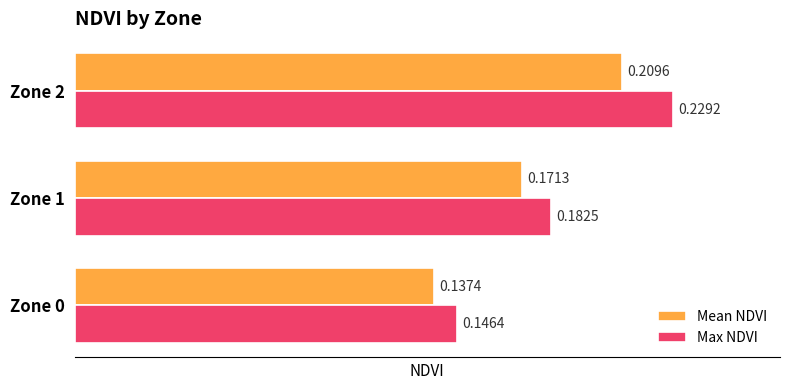

What is the sum of all Max NDVI values?

0.6